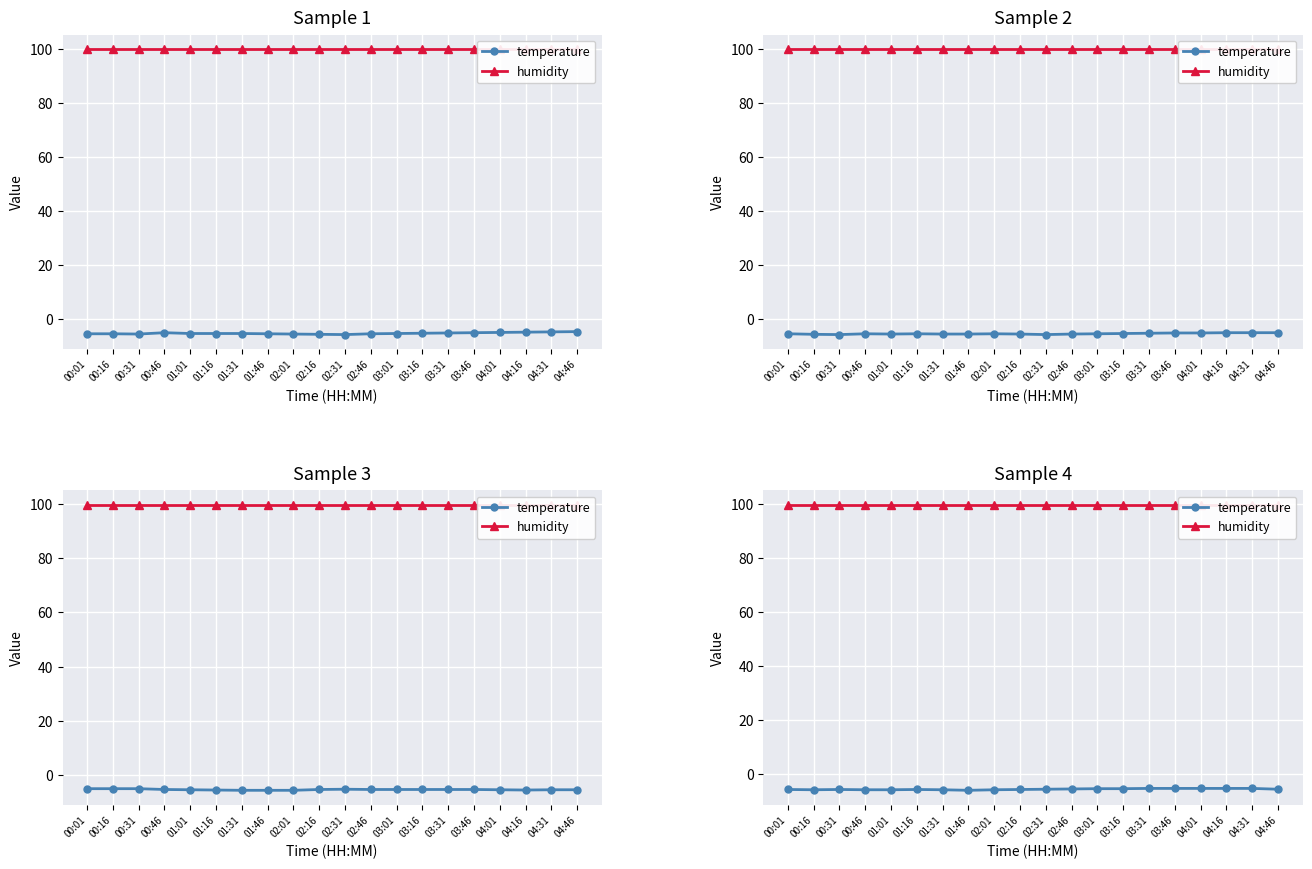

What is the sum of the humidity values at 02:31 and 01:01?

199.8